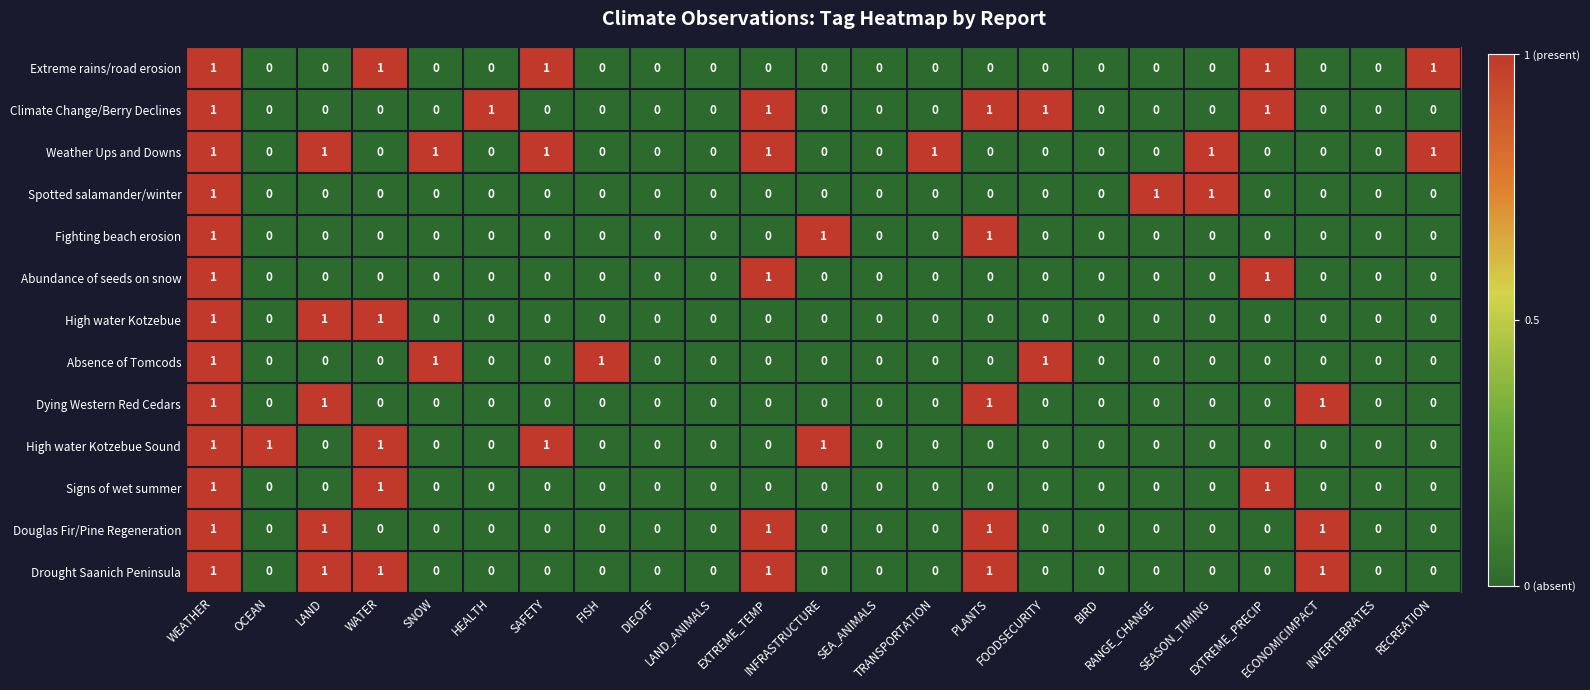

What is the spread (max minus min) of values at LAND?

1